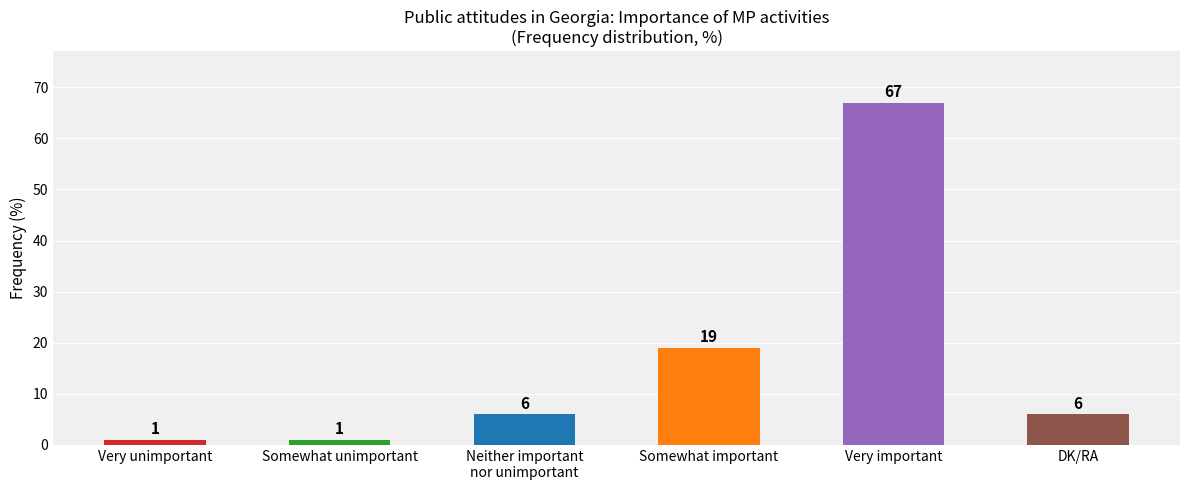

True or false: the data shows 19 at Somewhat important.

True